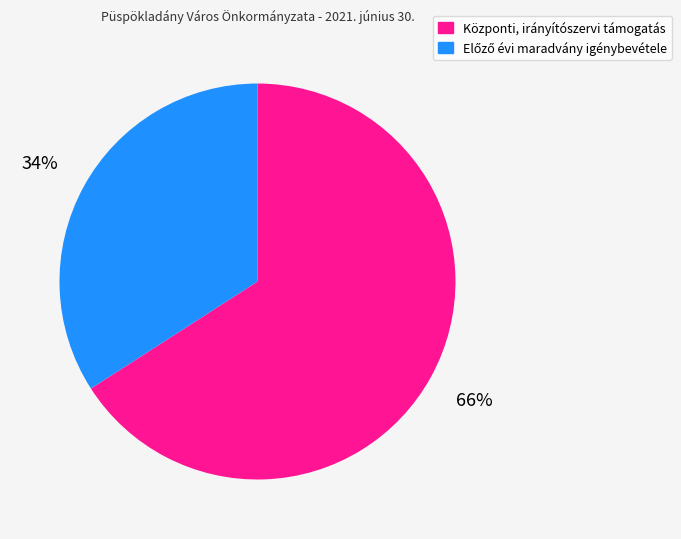

Is it true that Központi, irányítószervi támogatás is 55% of the pie?

False